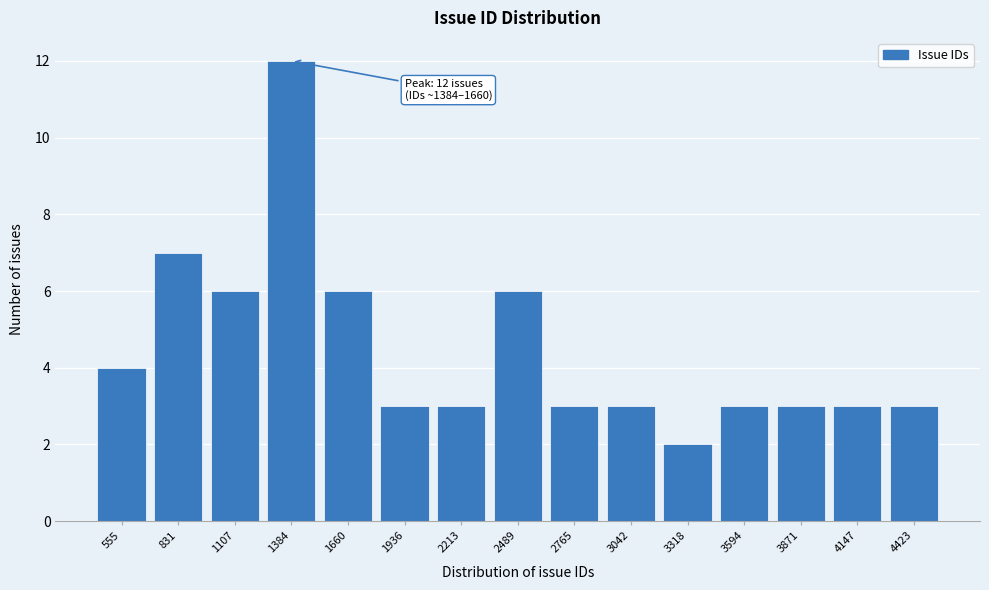

Reading left to right, extract all data points from this chart.

4	7	6	12	6	3	3	6	3	3	2	3	3	3	3